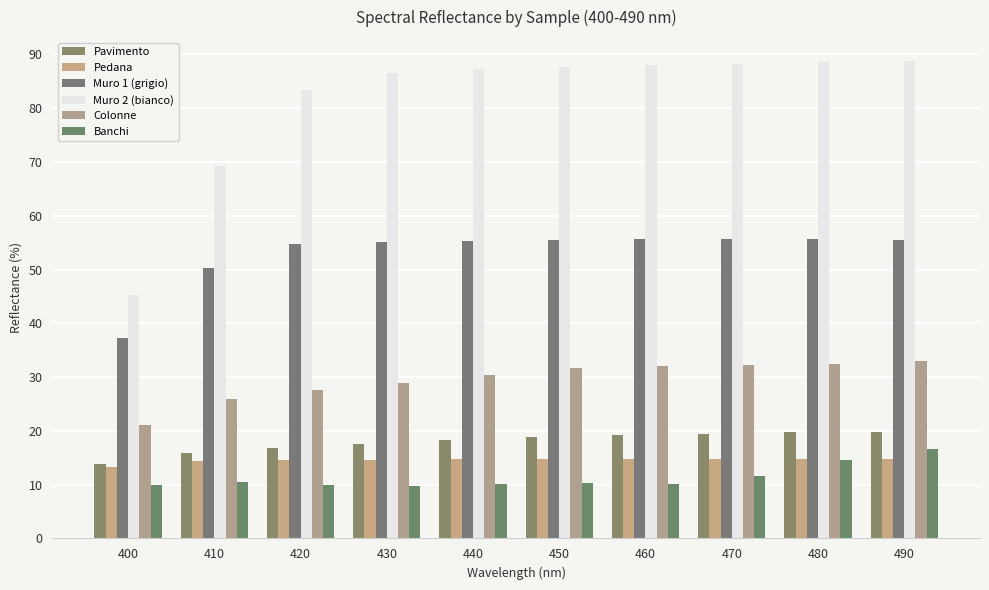

True or false: Muro 2 (bianco) has a value of 42.5 at 420.

False